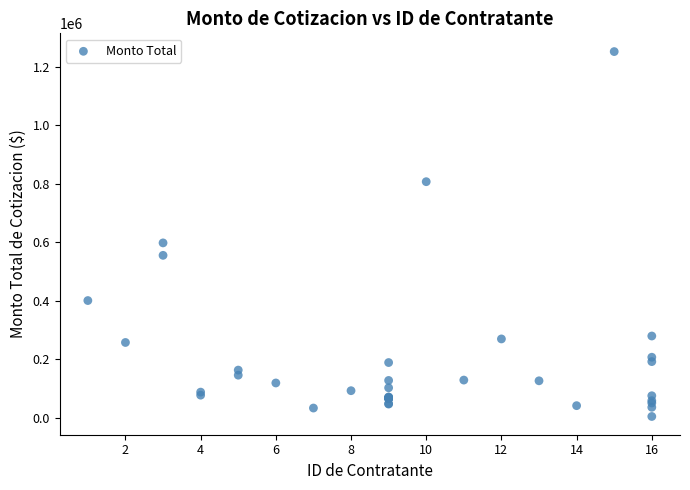

What Y value in the scatter plot is closest to 628204?

597853.0